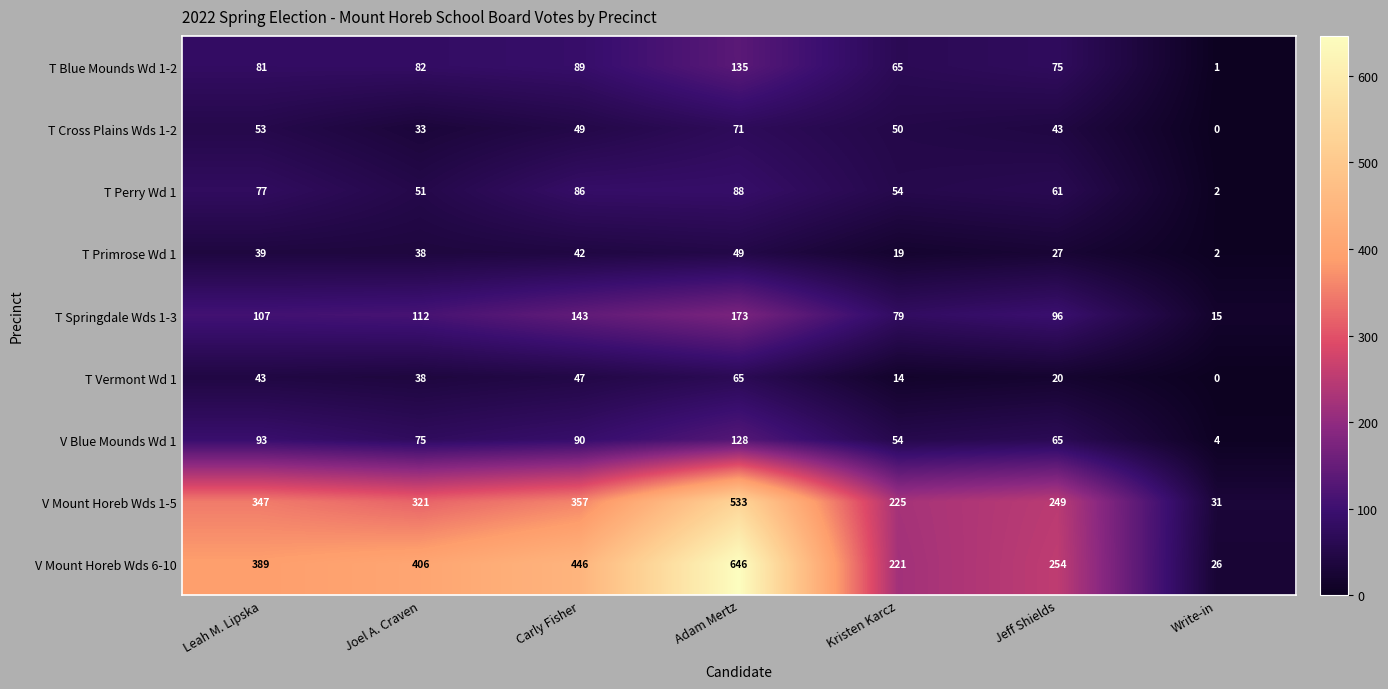

What is the difference between the V Blue Mounds Wd 1 values at Leah M. Lipska and Kristen Karcz?

39